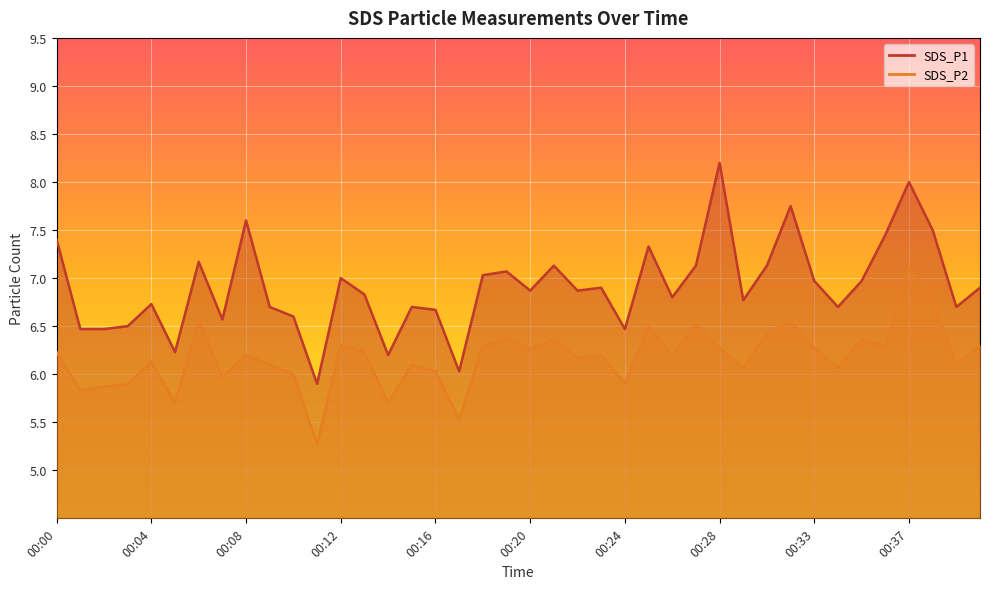

How many categories are shown in the chart?

40